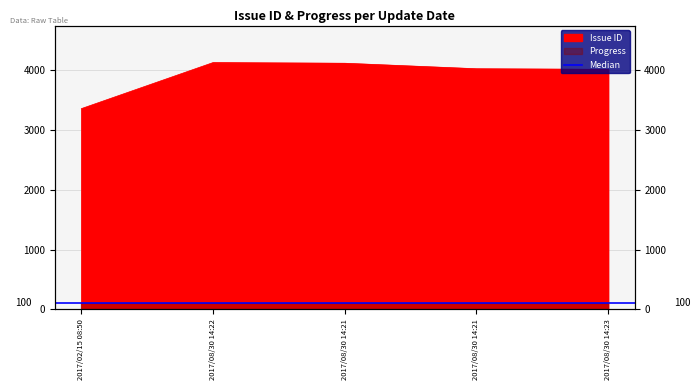

Does the chart have visible grid lines?

Yes